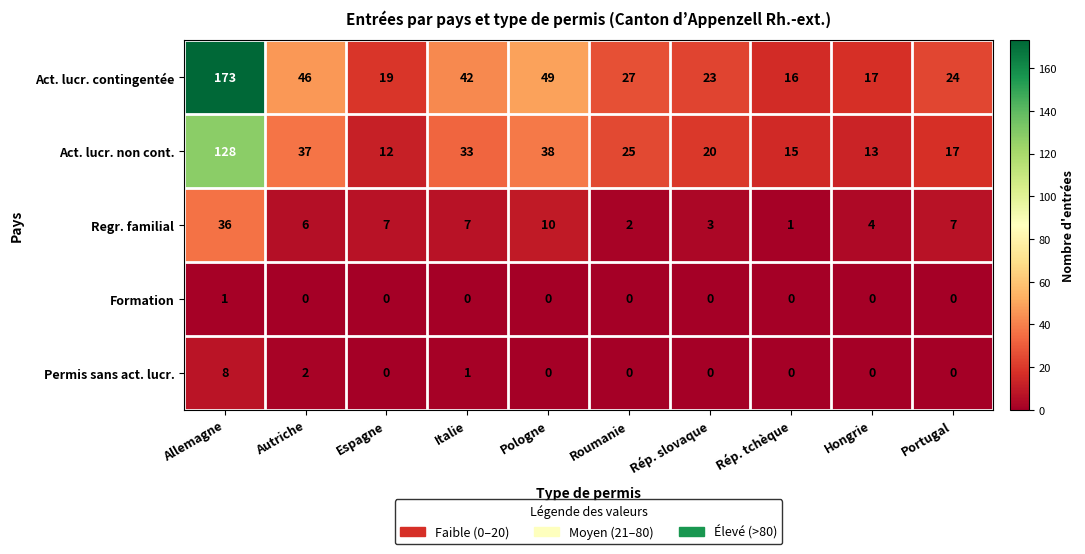

What is the sum of the Act. lucr. contingentée values at Espagne and Italie?

61